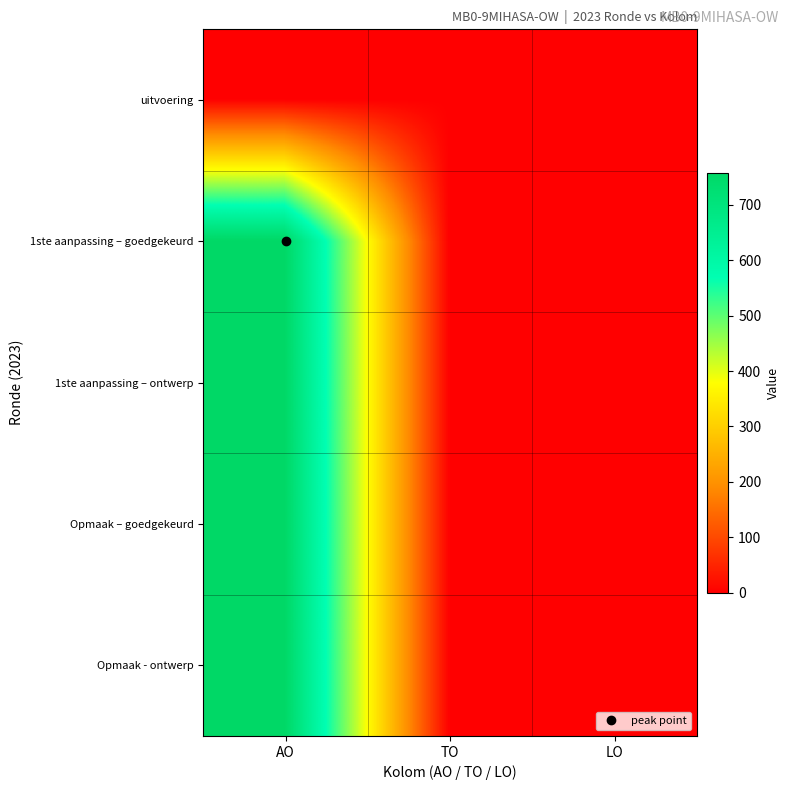

Which series has the widest spread of values?

1ste aanpassing – goedgekeurd